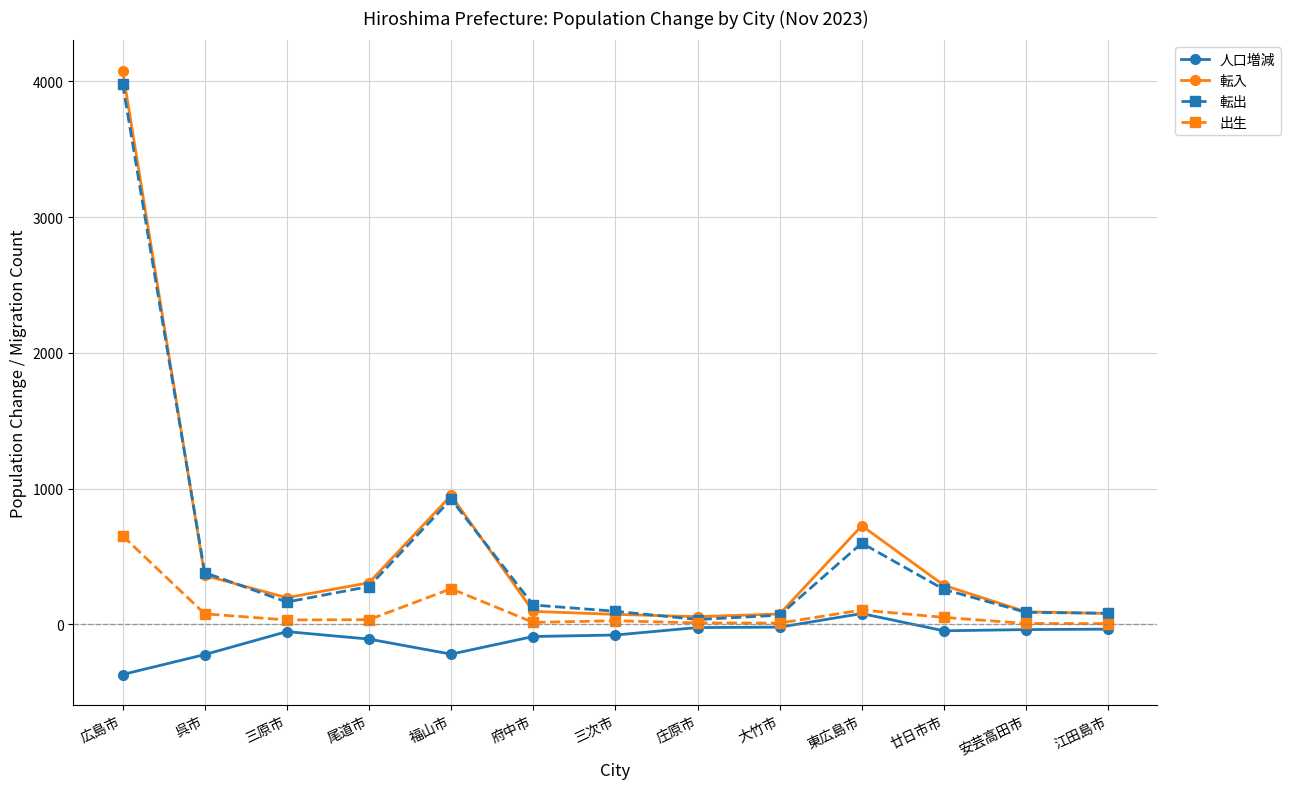

In 人口増減, how many points are higher than both neighbors (excluding endpoints)?

2